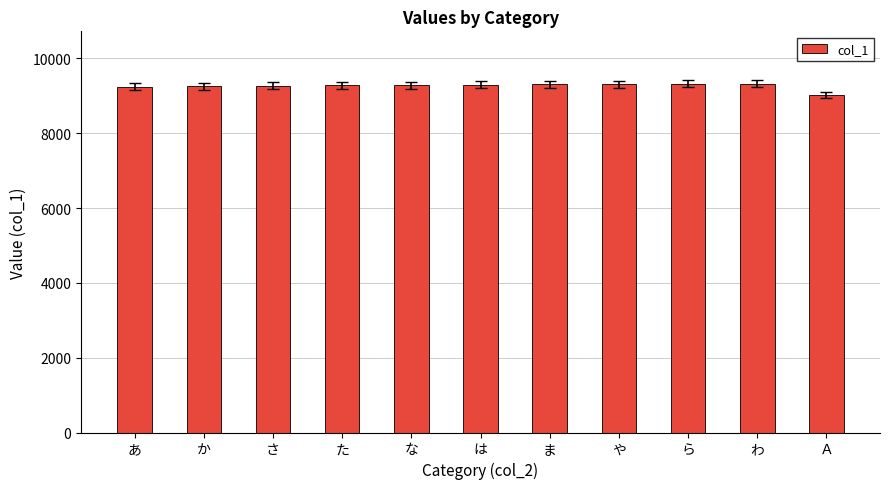

What is the maximum value shown in the chart?

9327